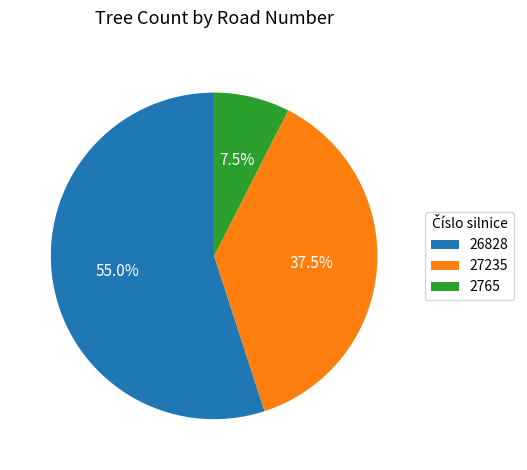

Rank the categories by value from highest to lowest.

26828, 27235, 2765